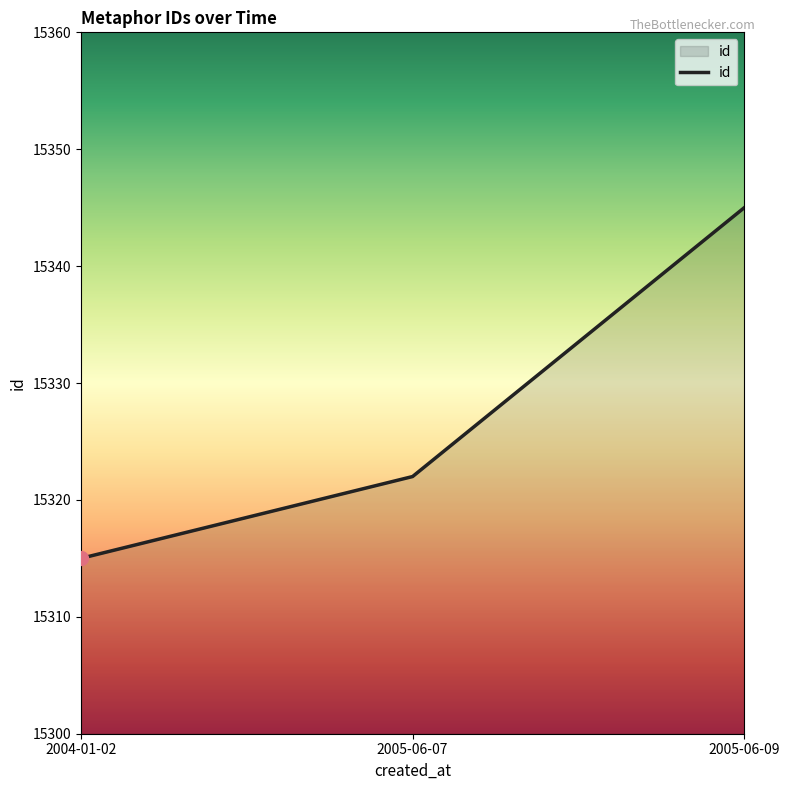

What position from the left is 2005-06-09?

3